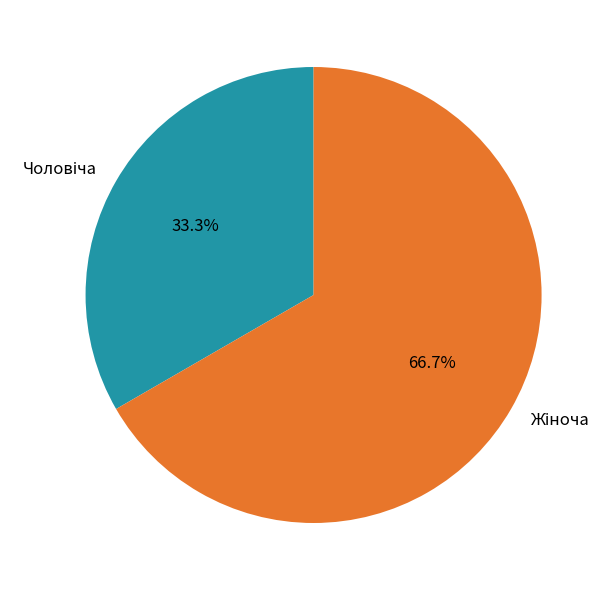

Is there a majority slice in this chart?

Yes